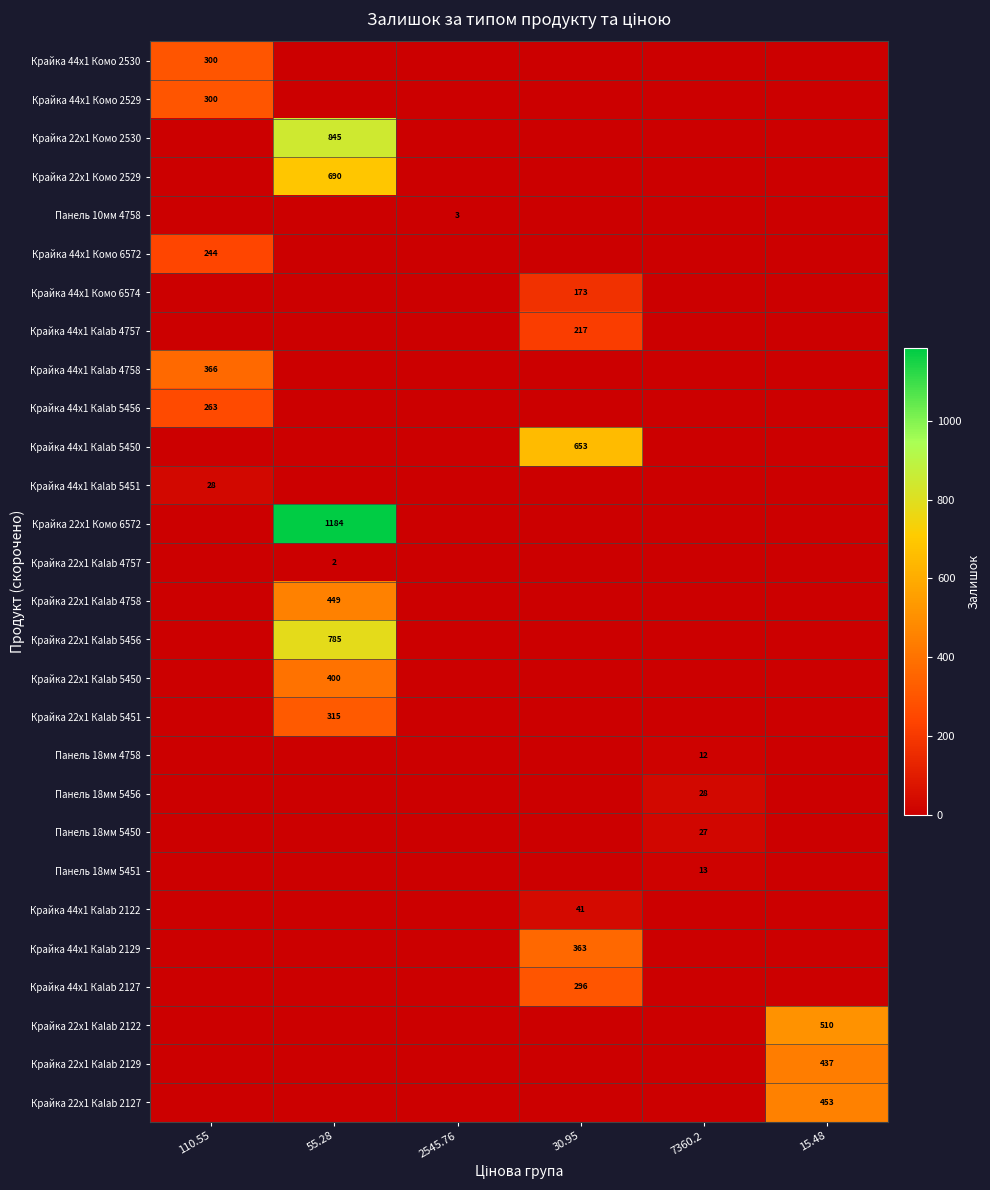

Is it true that Крайка 44x1 Каlab 4757 equals 355 at 30.95?

False